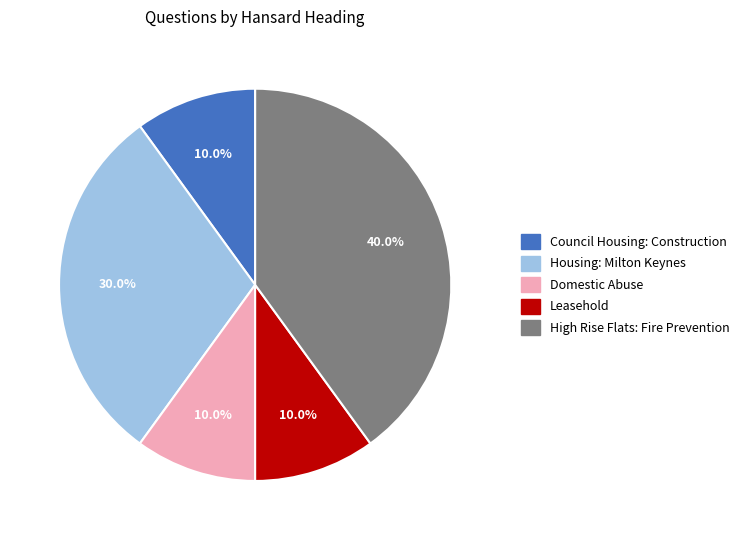

To the nearest percent, what is the combined percentage of Housing: Milton Keynes and High Rise Flats: Fire Prevention?

70%